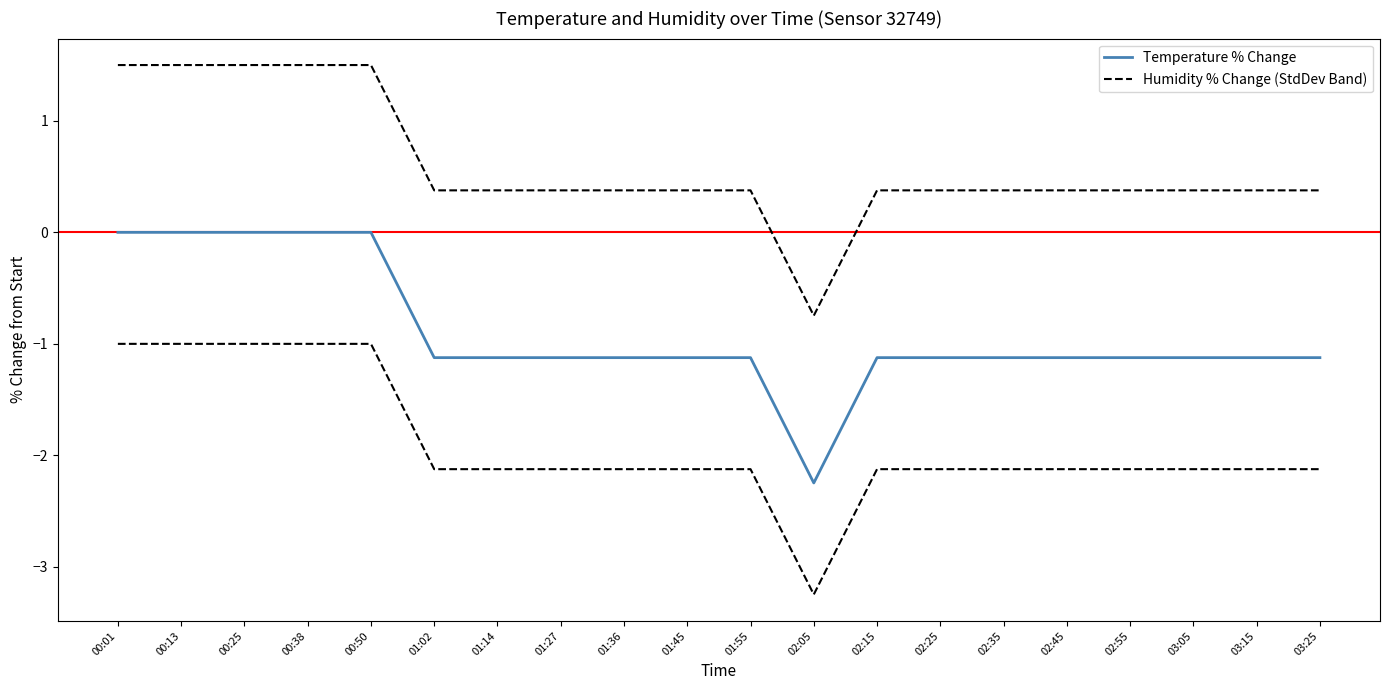

The value of Humidity % Change (StdDev Band) at 00:01 is 1.5. True or false?

True